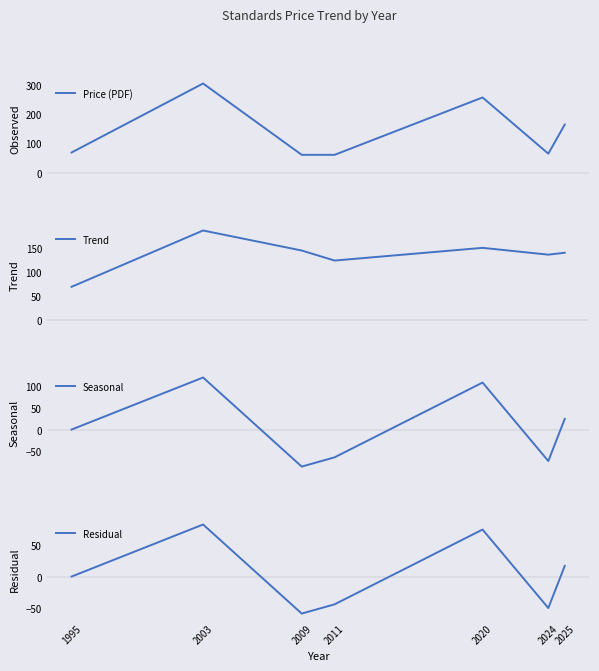

What are all the series names shown in the legend?

Price (PDF), Trend, Seasonal, Residual